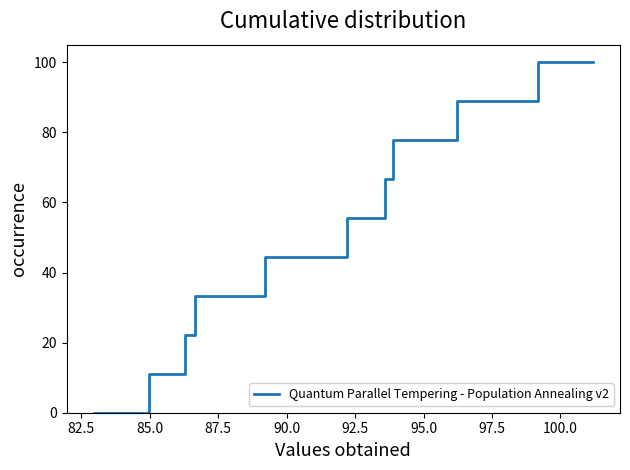

What is the greatest value displayed?

100.0